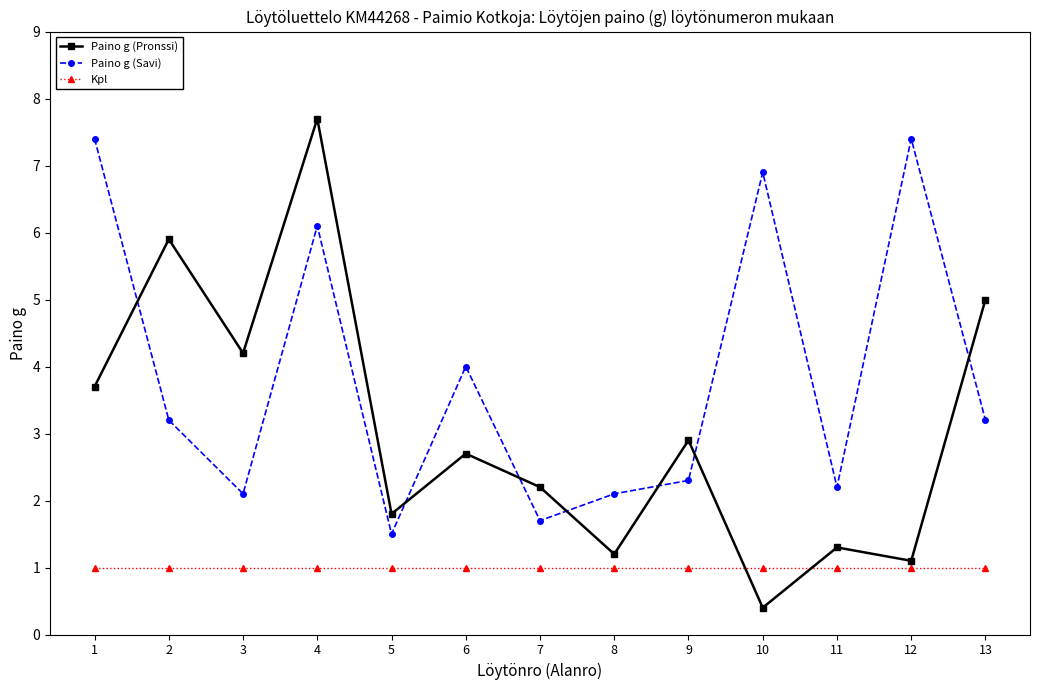

Reading right to left, transcribe all the data shown in this chart.

Paino g (Pronssi): 5.0	1.1	1.3	0.4	2.9	1.2	2.2	2.7	1.8	7.7	4.2	5.9	3.7
Paino g (Savi): 3.2	7.4	2.2	6.9	2.3	2.1	1.7	4.0	1.5	6.1	2.1	3.2	7.4
Kpl: 1.0	1.0	1.0	1.0	1.0	1.0	1.0	1.0	1.0	1.0	1.0	1.0	1.0